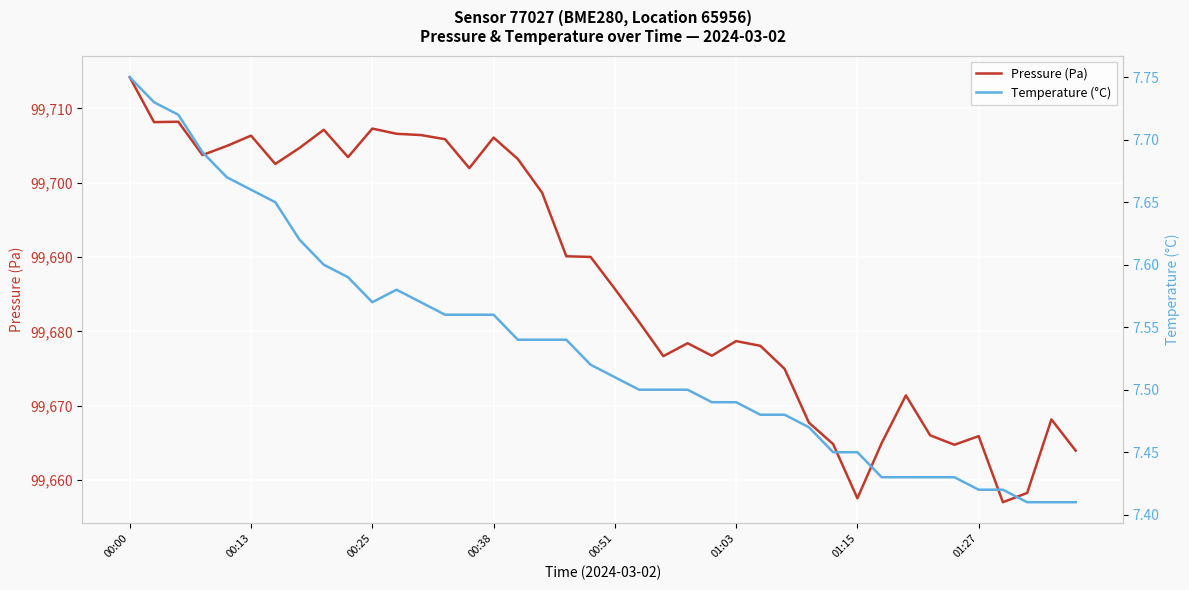

True or false: Temperature (°C) and Pressure (Pa) cross at least once.

False